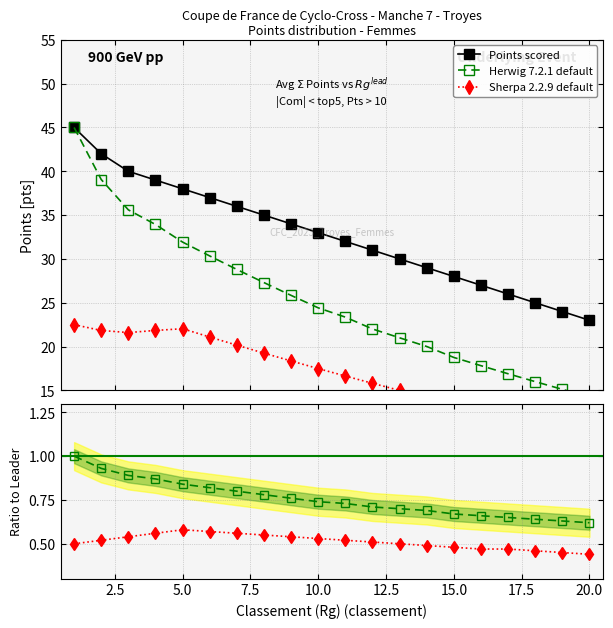

Reading right to left, extract all data points from this chart.

Points scored: 23.0	24.0	25.0	26.0	27.0	28.0	29.0	30.0	31.0	32.0	33.0	34.0	35.0	36.0	37.0	38.0	39.0	40.0	42.0	45.0
Herwig 7.2.1 default: 14.3	15.1	16.0	16.9	17.8	18.8	20.0	21.0	22.0	23.4	24.4	25.8	27.3	28.8	30.3	31.9	33.9	35.6	39.1	45.0
Sherpa 2.2.9 default: 10.1	10.8	11.5	12.2	12.7	13.4	14.2	15.0	15.8	16.6	17.5	18.4	19.2	20.2	21.1	22.0	21.8	21.6	21.8	22.5
Ratio Herwig: 0.6	0.6	0.6	0.7	0.7	0.7	0.7	0.7	0.7	0.7	0.7	0.8	0.8	0.8	0.8	0.8	0.9	0.9	0.9	1.0
Ratio Sherpa: 0.4	0.5	0.5	0.5	0.5	0.5	0.5	0.5	0.5	0.5	0.5	0.5	0.6	0.6	0.6	0.6	0.6	0.5	0.5	0.5